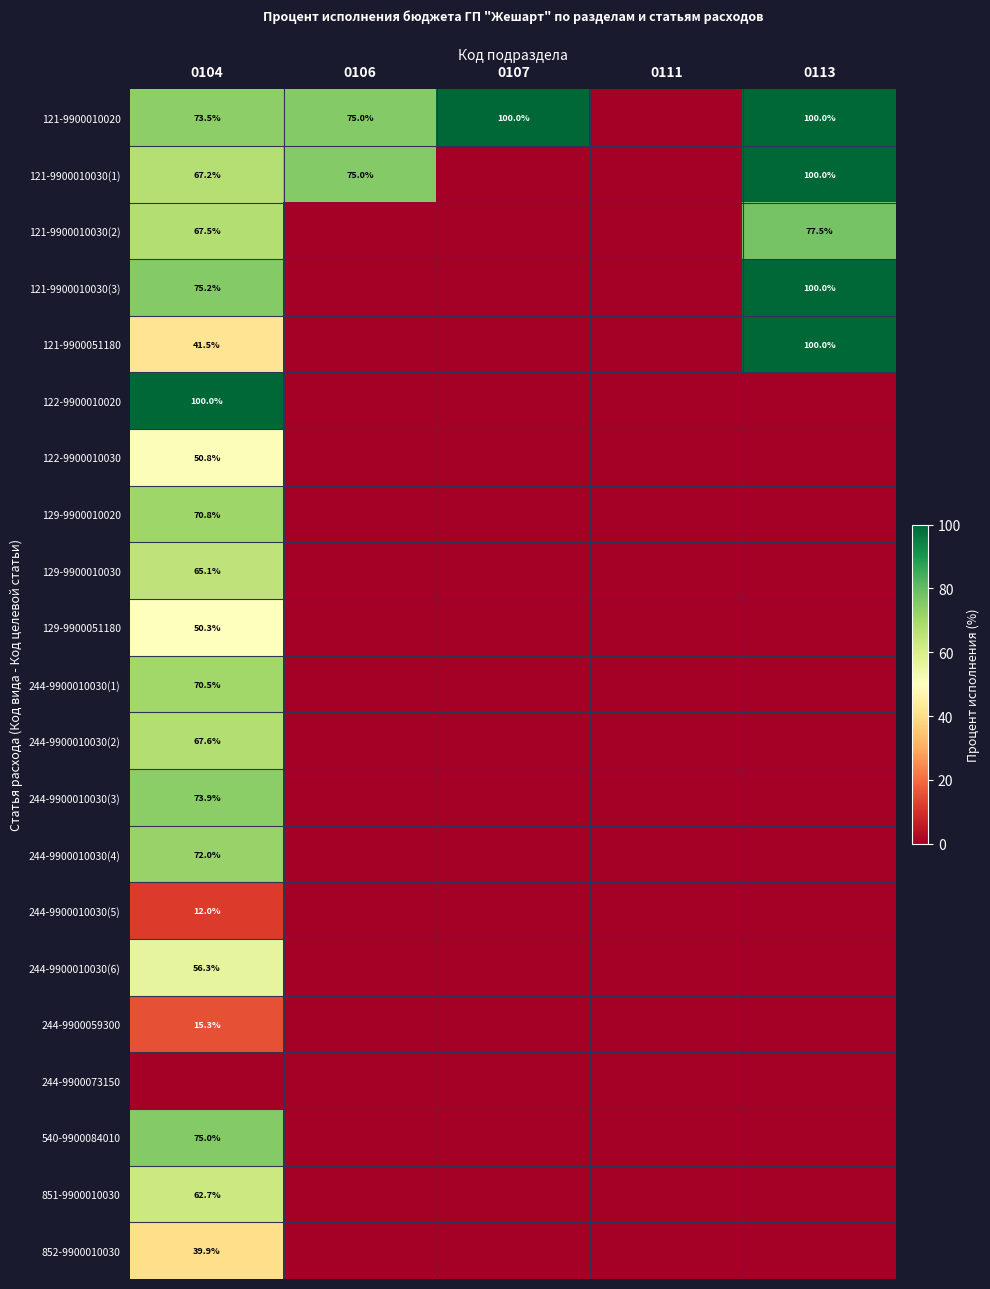

True or false: 129-9900010020 has a value of 70.8 at 0104.

True